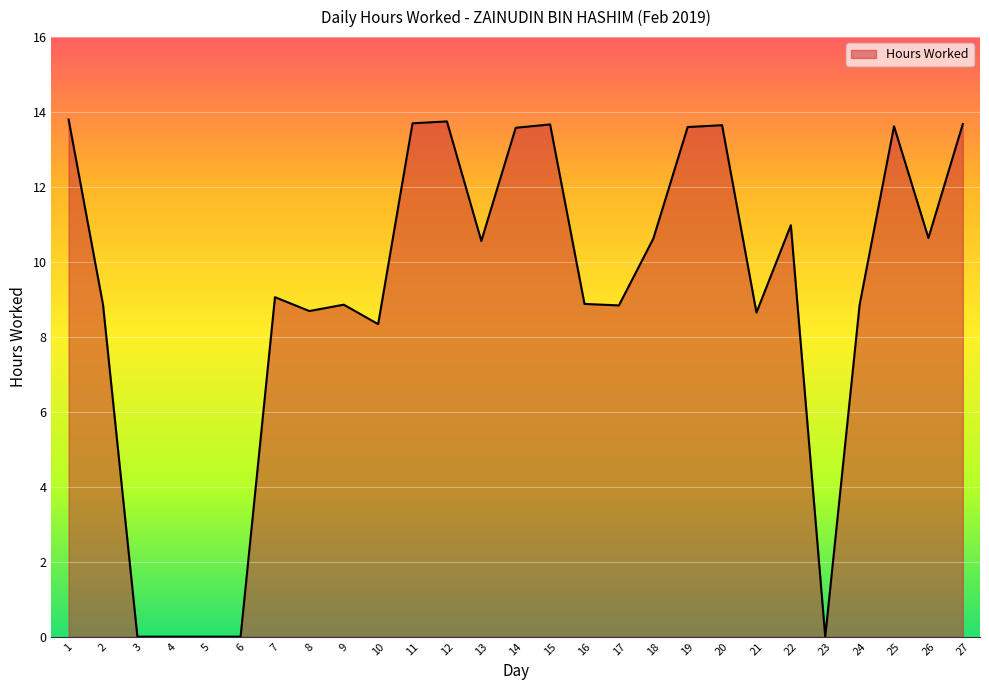

Between 24 and 5, which is larger?

24